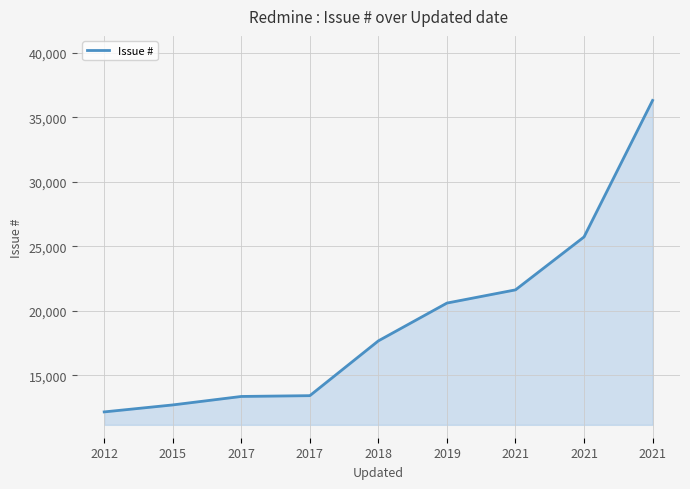

Is this an area chart (filled region under the line)?

Yes